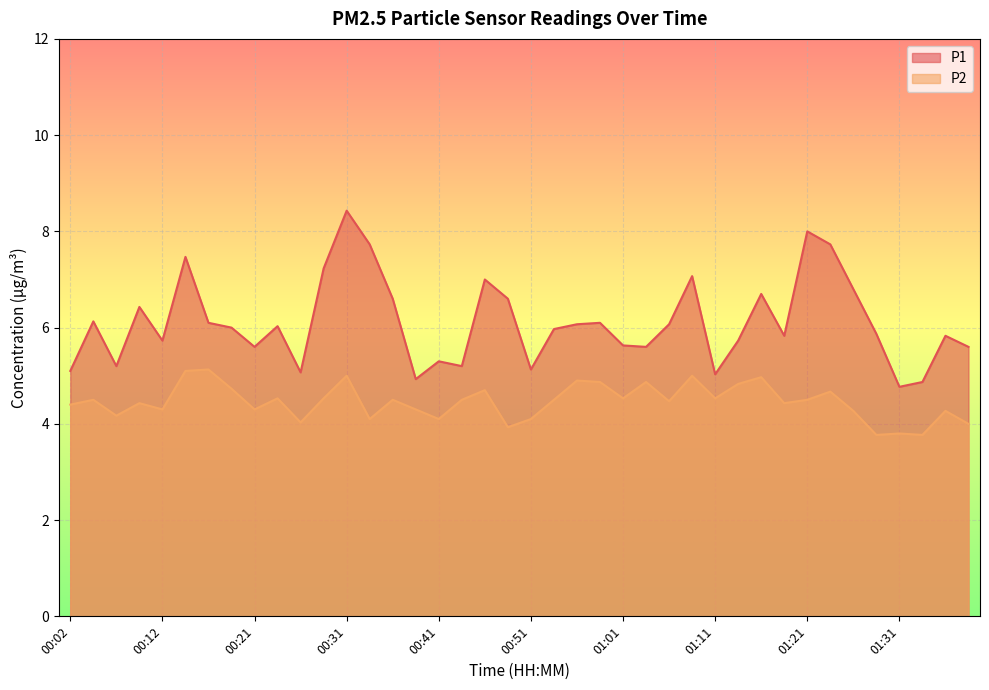

How many lines are shown in the chart?

2